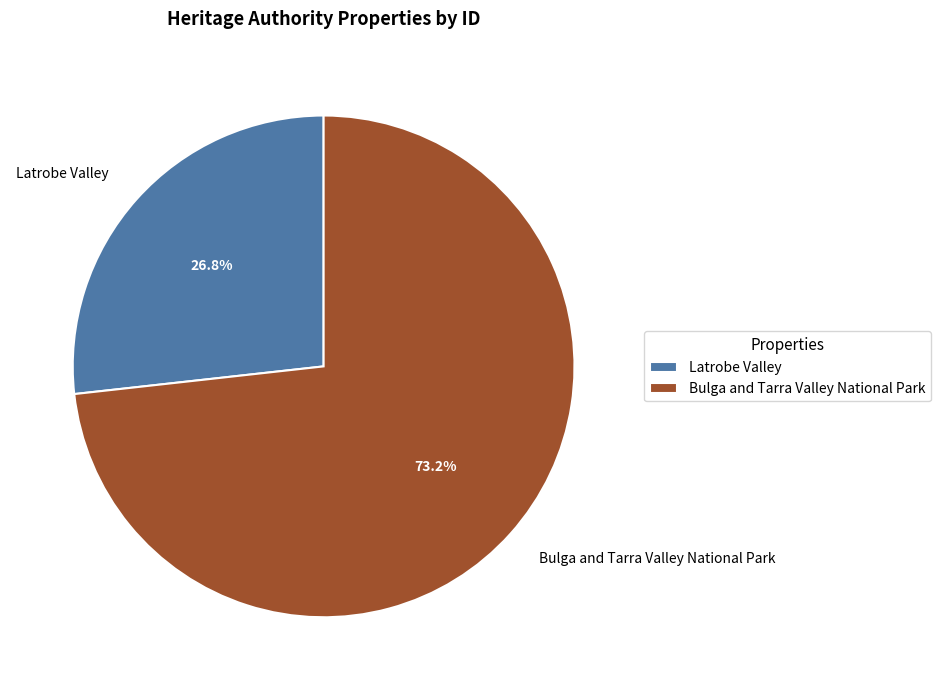

How many slices are in this pie chart?

2